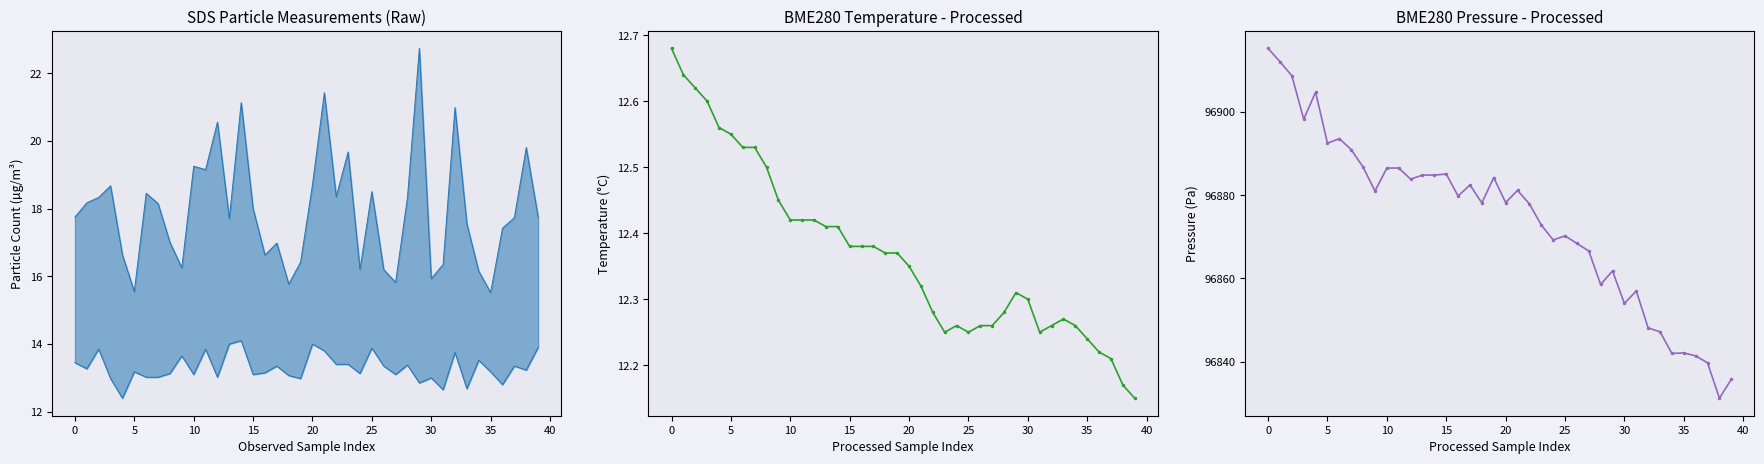

What is the total value across all series at 20?

96933.8